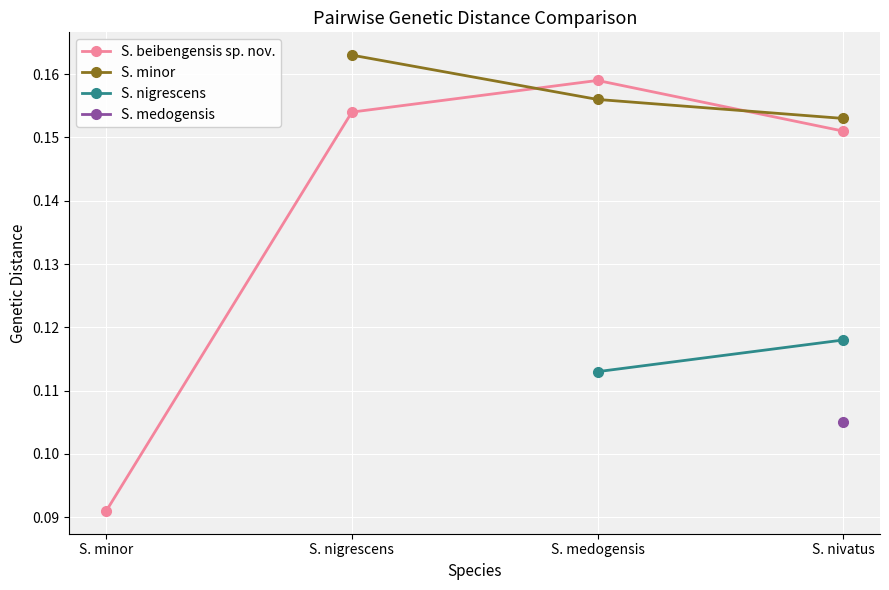

Which series has the largest range (max minus min)?

S. beibengensis sp. nov.